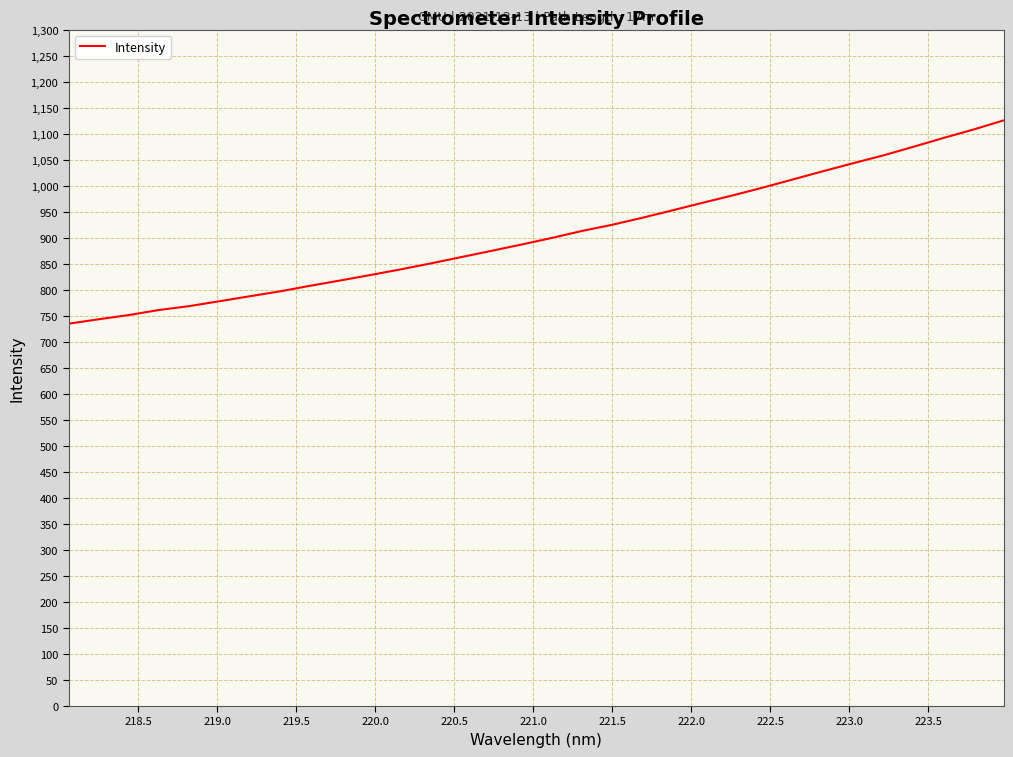

What is the difference between the maximum and minimum values?

390.9